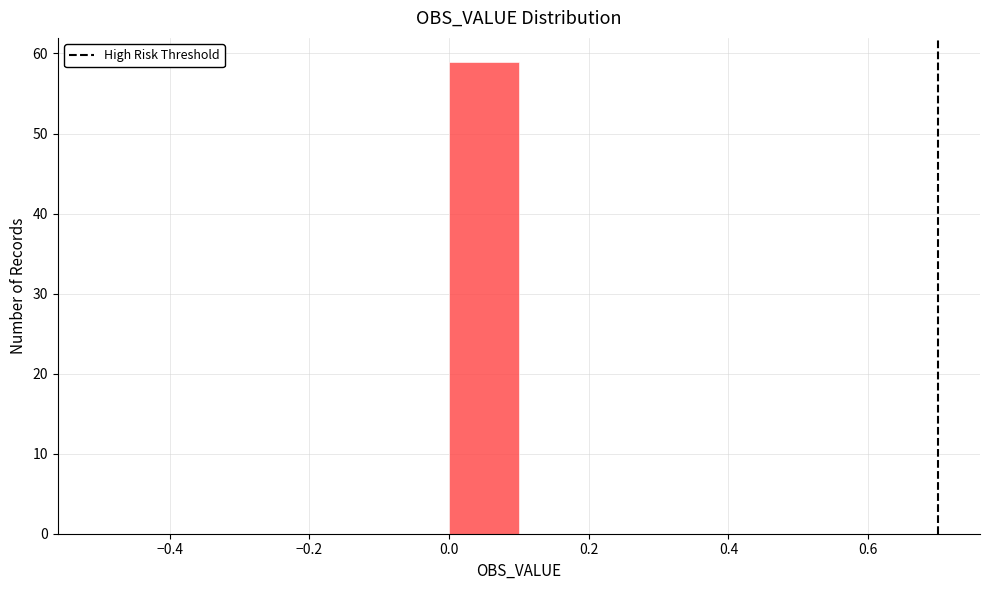

Reading left to right, transcribe this chart: for each bar, give the range it covers on the x-axis and its height. The values are not printed on the chart, so give them approximately, as read against the axis.

-0.5 to -0.4: 0
-0.4 to -0.3: 0
-0.3 to -0.2: 0
-0.2 to -0.1: 0
-0.1 to 0.0: 0
0.0 to 0.1: 59
0.1 to 0.2: 0
0.2 to 0.3: 0
0.3 to 0.4: 0
0.4 to 0.5: 0